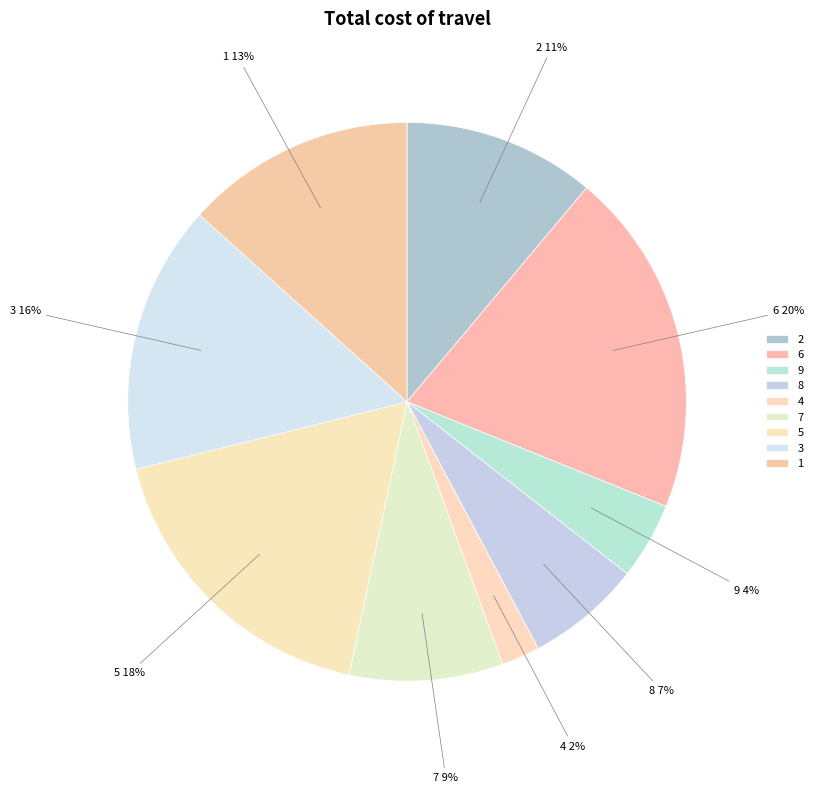

What percentage is the 1 slice, to the nearest percent?

13%